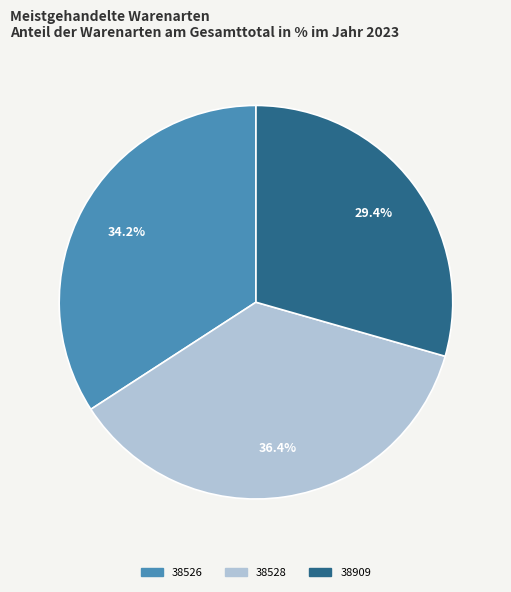

Which category has the biggest portion of the pie?

38528